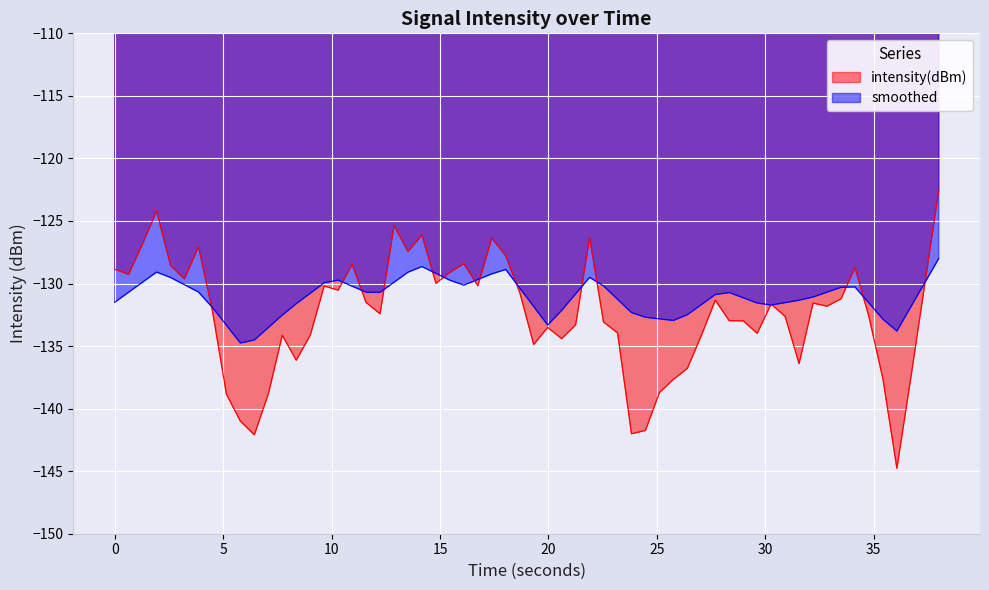

List the series in order of their peak value, highest first.

intensity(dBm), smoothed